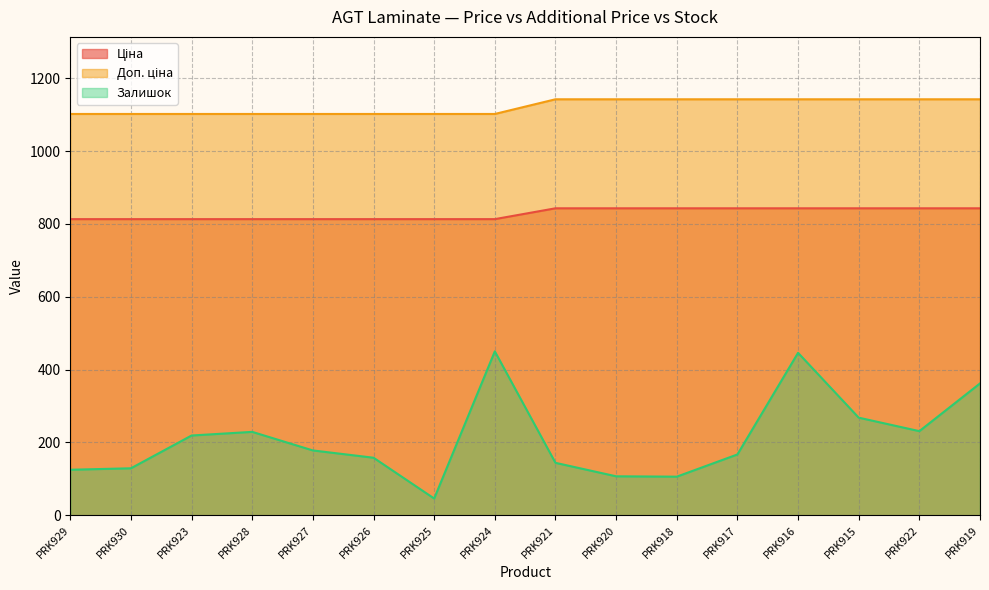

What are all the series names shown in the legend?

Ціна, Доп. ціна, Залишок